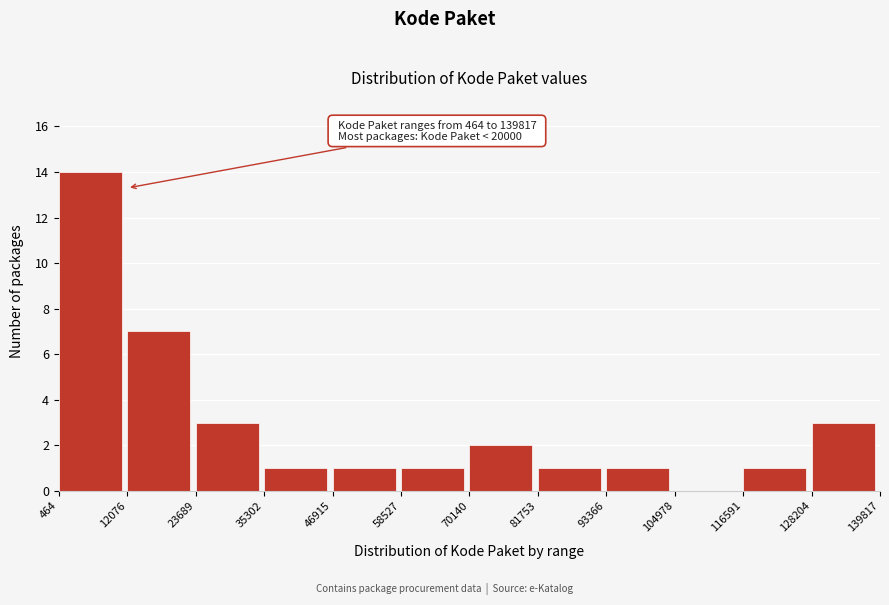

Which range on the x-axis has the tallest bar?

464 to 12076